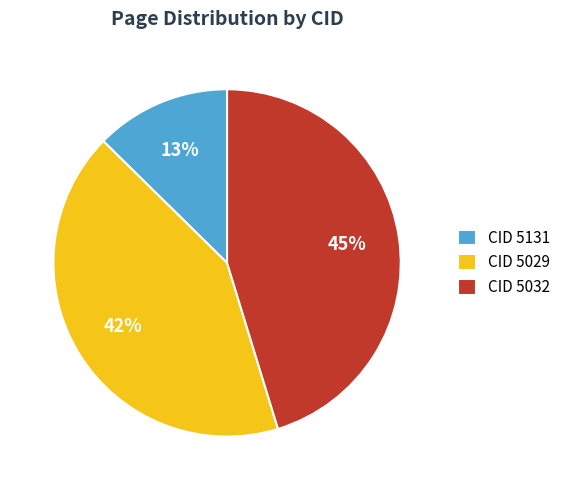

To the nearest percent, what is the combined percentage of CID 5131 and CID 5029?

55%